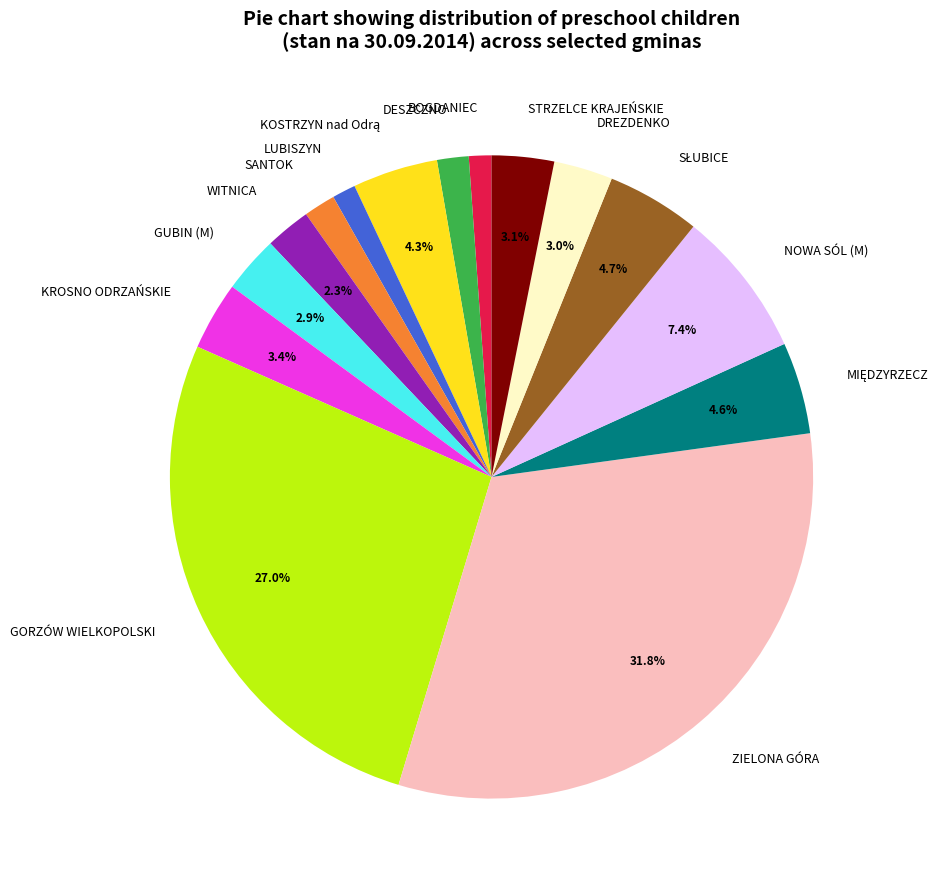

To the nearest percent, what portion does ZIELONA GÓRA represent?

32%